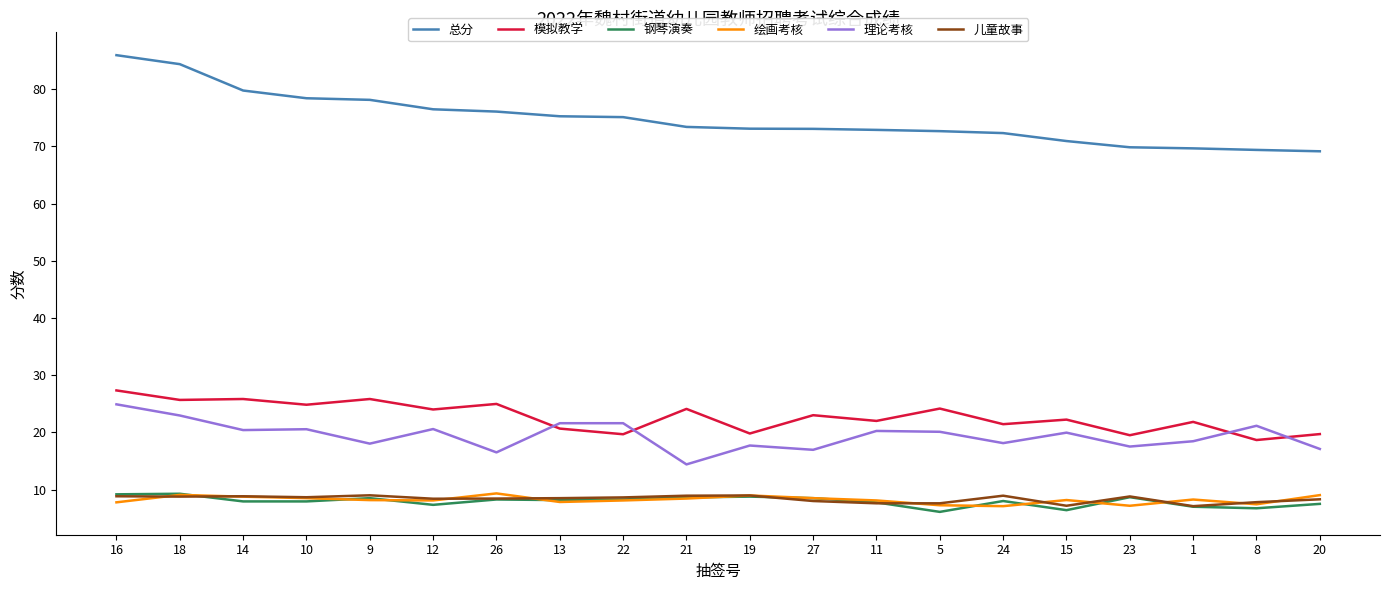

What is the spread (max minus min) of values at 16?

78.2